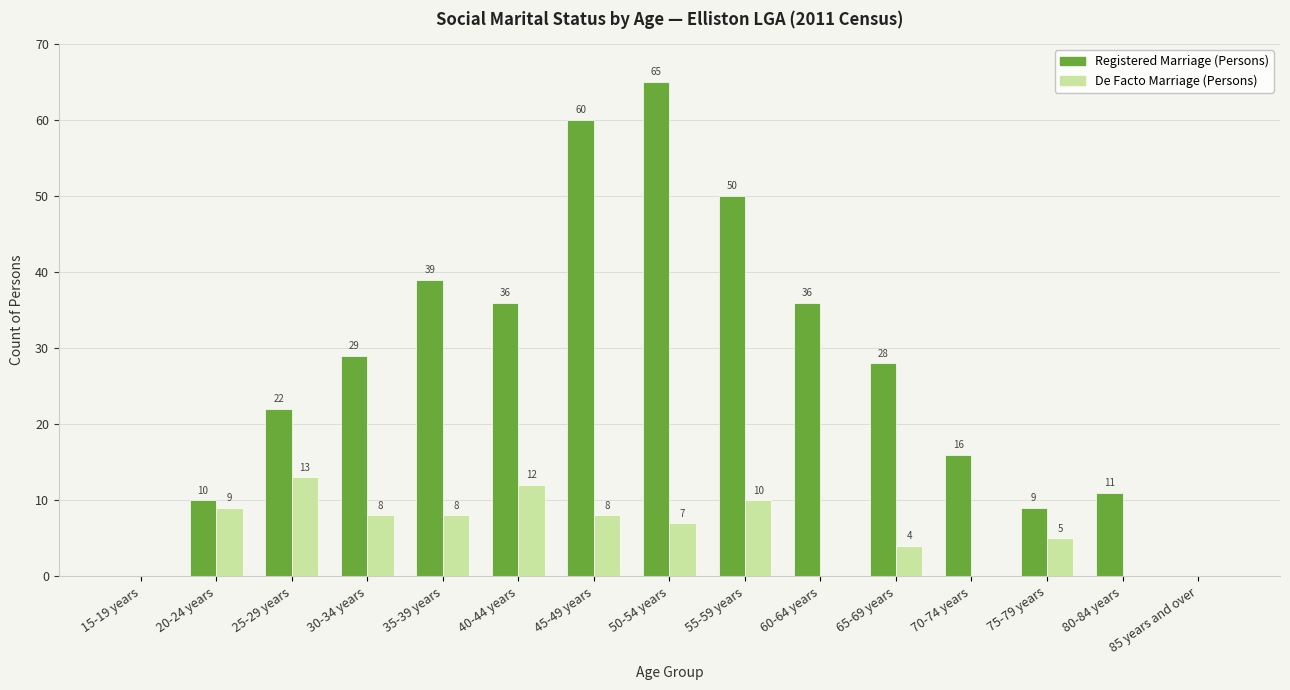

What value does the De Facto Marriage (Persons) series have at 75-79 years?

5